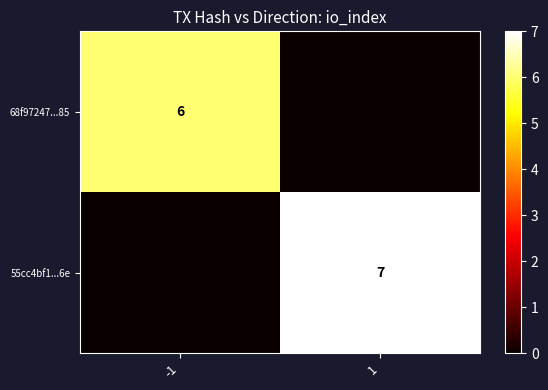

The 68f97247...85 series shows 2 at -1. True or false?

False